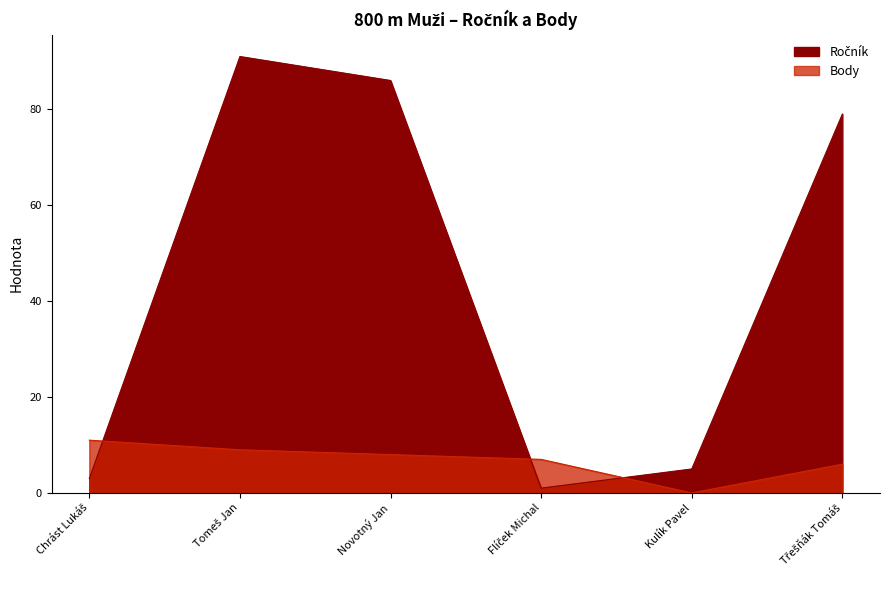

What is the difference between the maximum and minimum values in the Ročník series?

90